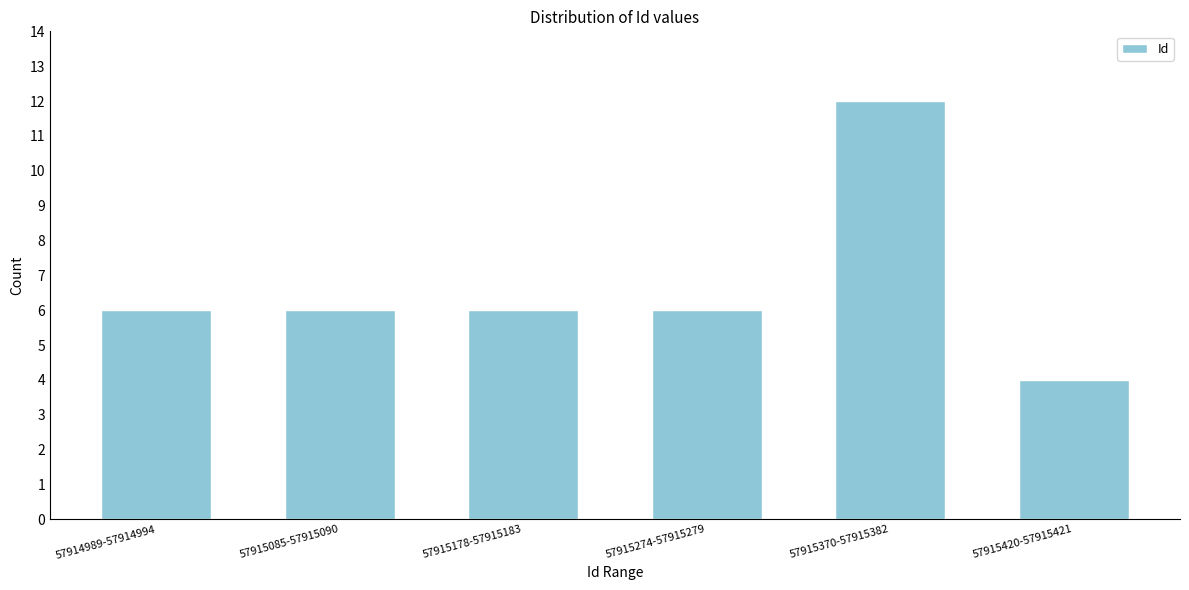

Reading right to left, list all the values displayed in this chart.

57915420-57915421=4	57915370-57915382=12	57915274-57915279=6	57915178-57915183=6	57915085-57915090=6	57914989-57914994=6